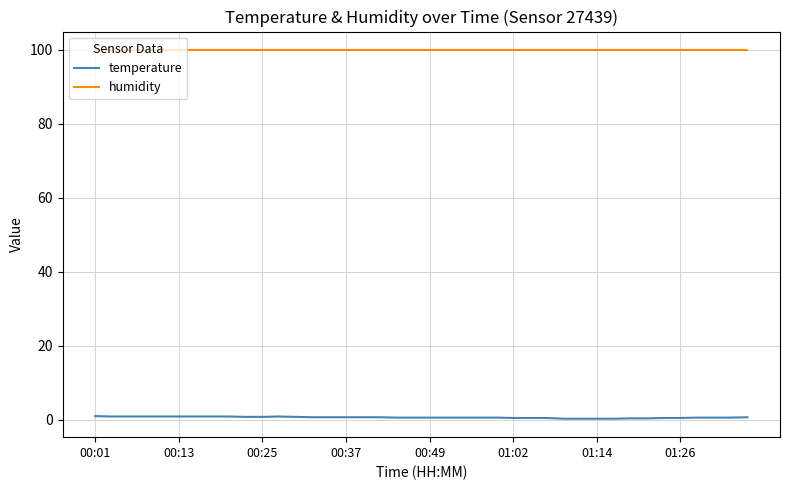

What is the maximum value for humidity?

99.9